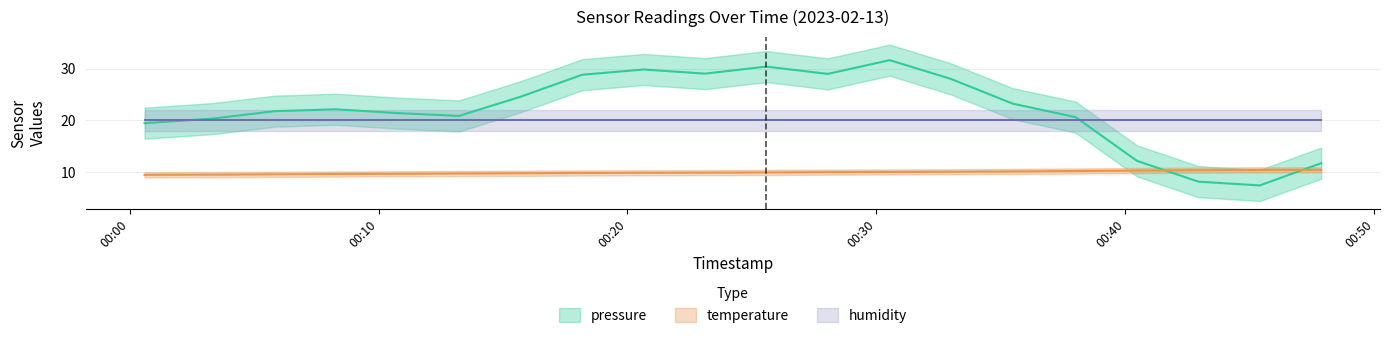

What is the label of the 9th point from the right?

2023-02-13T00:28:03